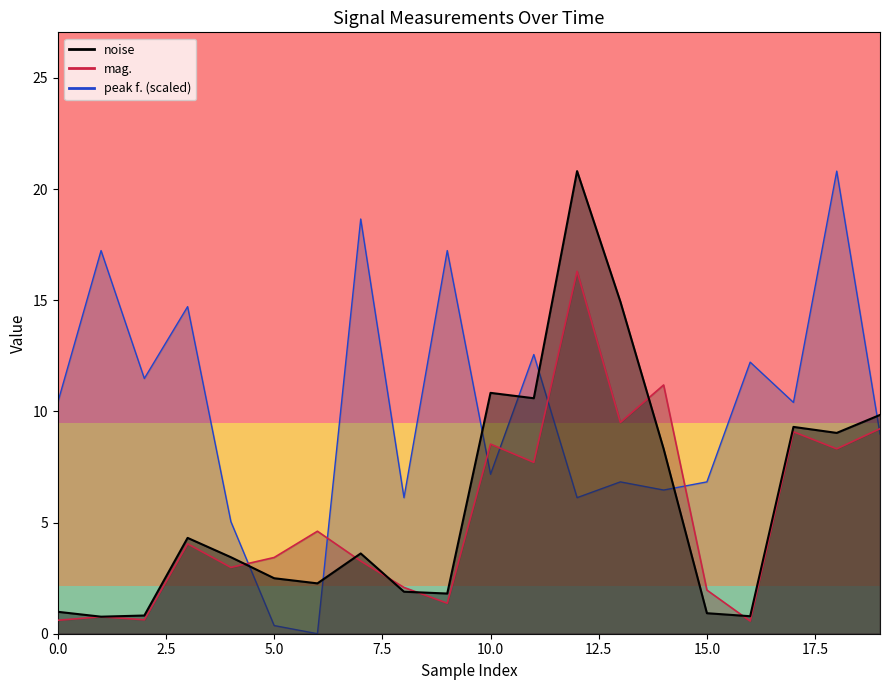

At which category is the sum across all series the highest?

12